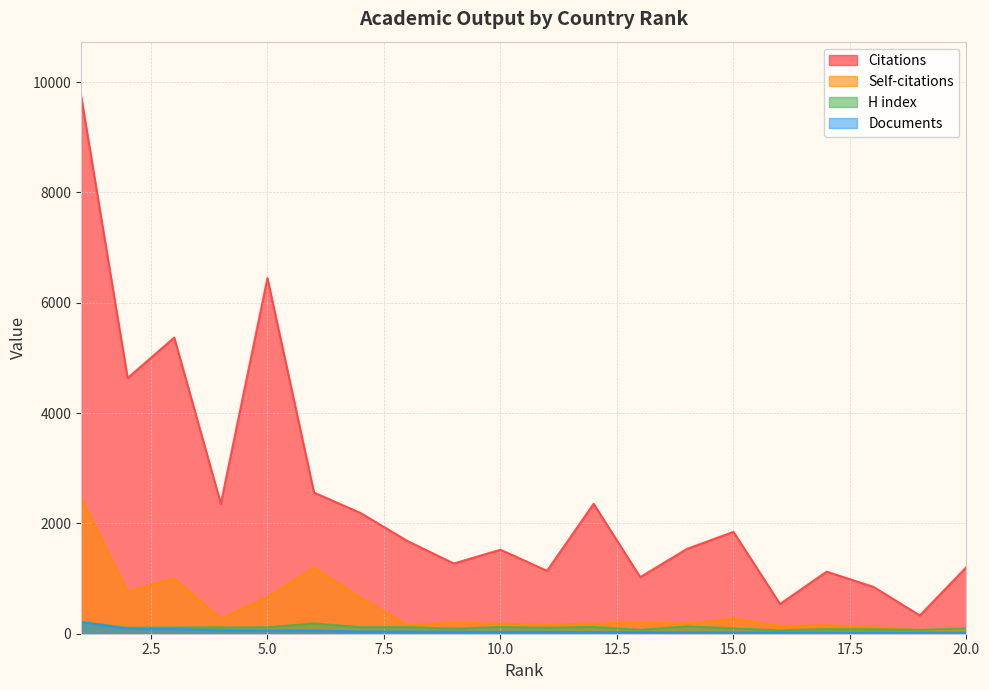

Reading left to right, list all the values displayed in this chart.

Citations: 9758	4635	5370	2357	6448	2559	2188	1683	1273	1523	1140	2356	1026	1537	1847	540	1125	851	331	1209
Self-citations: 2472	759	1001	271	664	1199	653	156	204	180	170	182	203	185	271	141	155	121	68	82
H index: 212	108	114	115	117	188	118	119	93	122	108	124	70	133	97	61	84	79	70	95
Documents: 211	87	86	60	58	56	40	39	36	33	33	30	26	24	22	21	17	17	17	16